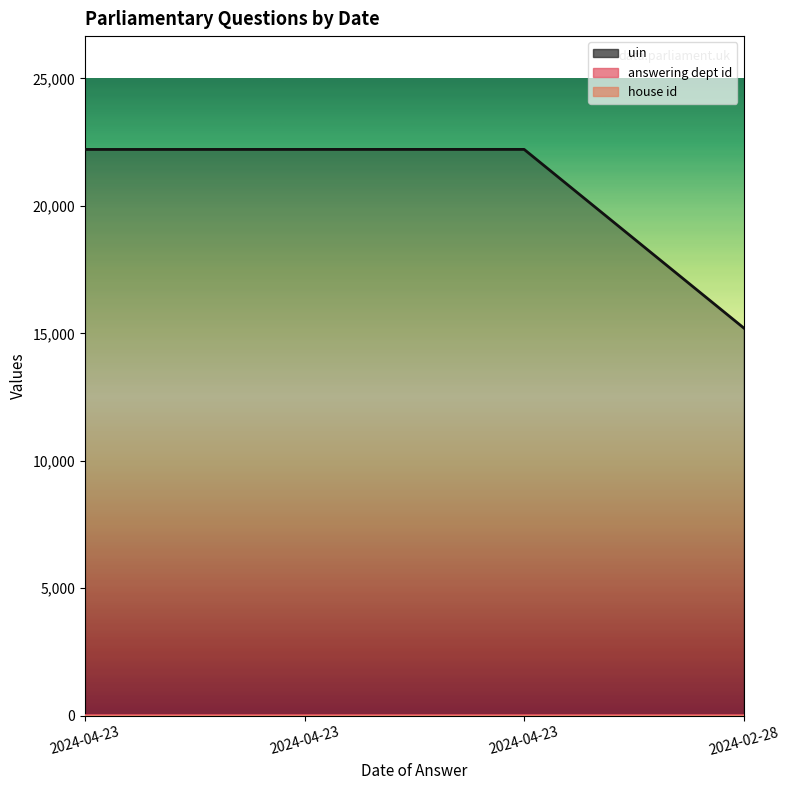

Does the chart have visible grid lines?

No